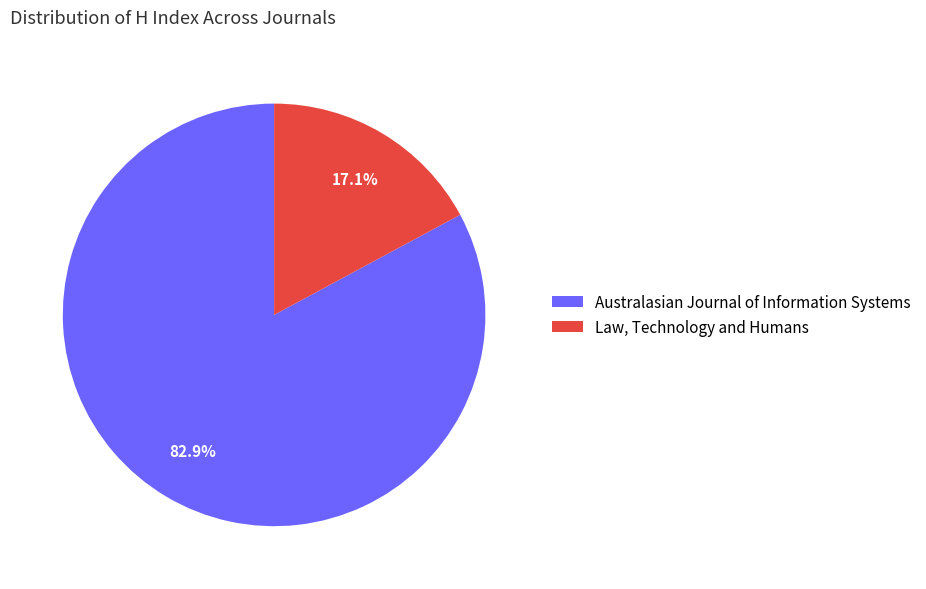

Is it true that Australasian Journal of Information Systems is 89% of the pie?

False